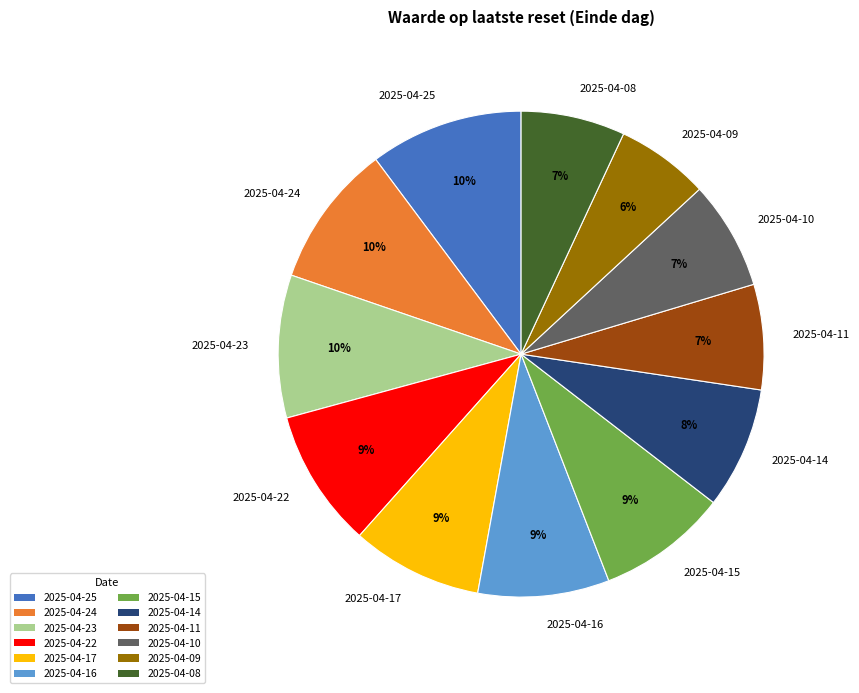

How many segments does this pie chart have?

12